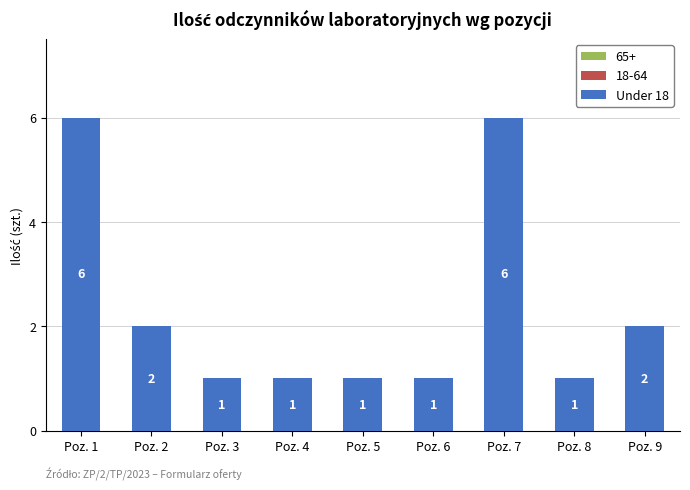

What is the maximum value shown in the chart?

6